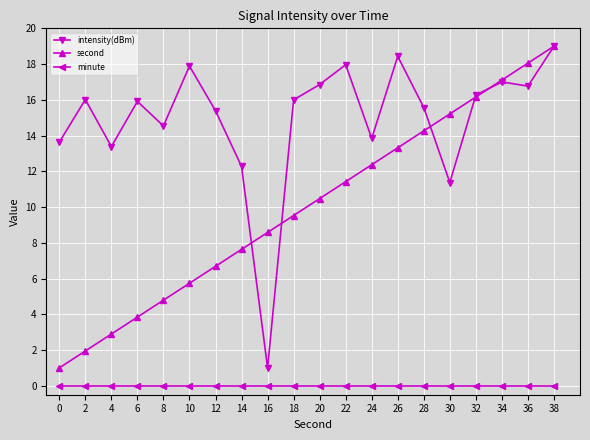

Which series changed the most between 14 and 16?

intensity(dBm)